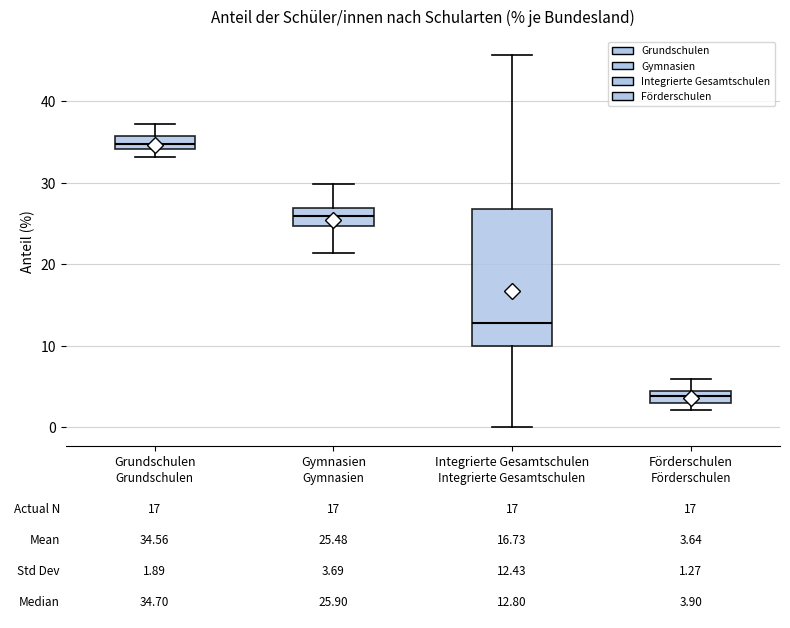

Which box has the lowest median line?

Förderschulen